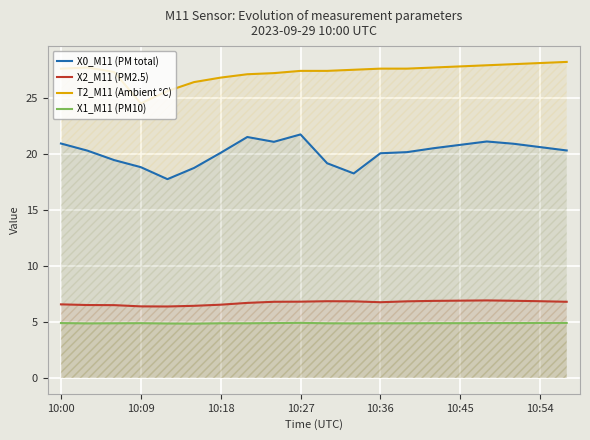

What is the lowest value of the T2_M11 (Ambient °C) series?

24.5